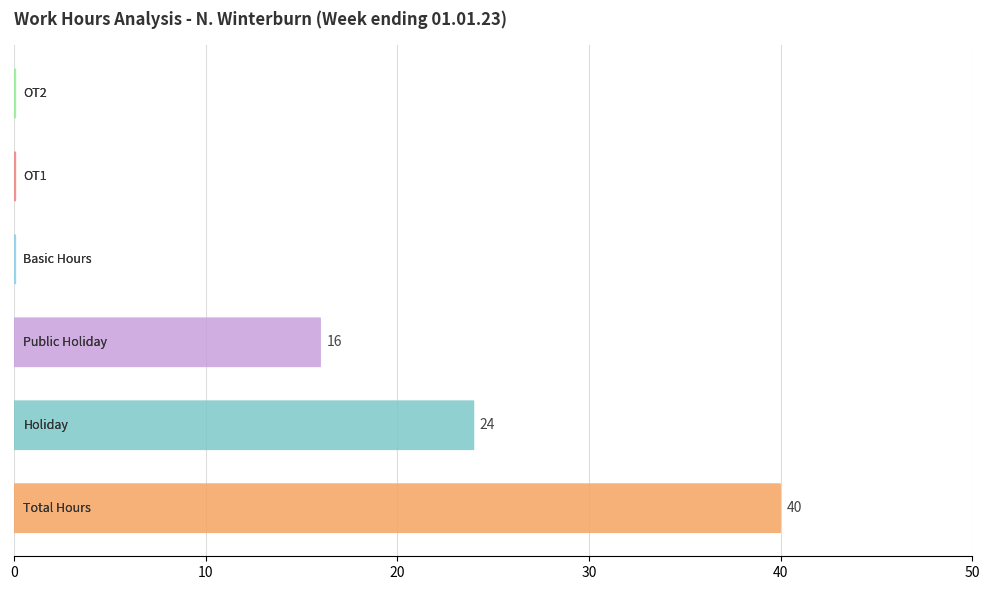

List the labels in order of value, largest first.

Total Hours, Holiday, Public Holiday, Basic Hours, OT1, OT2